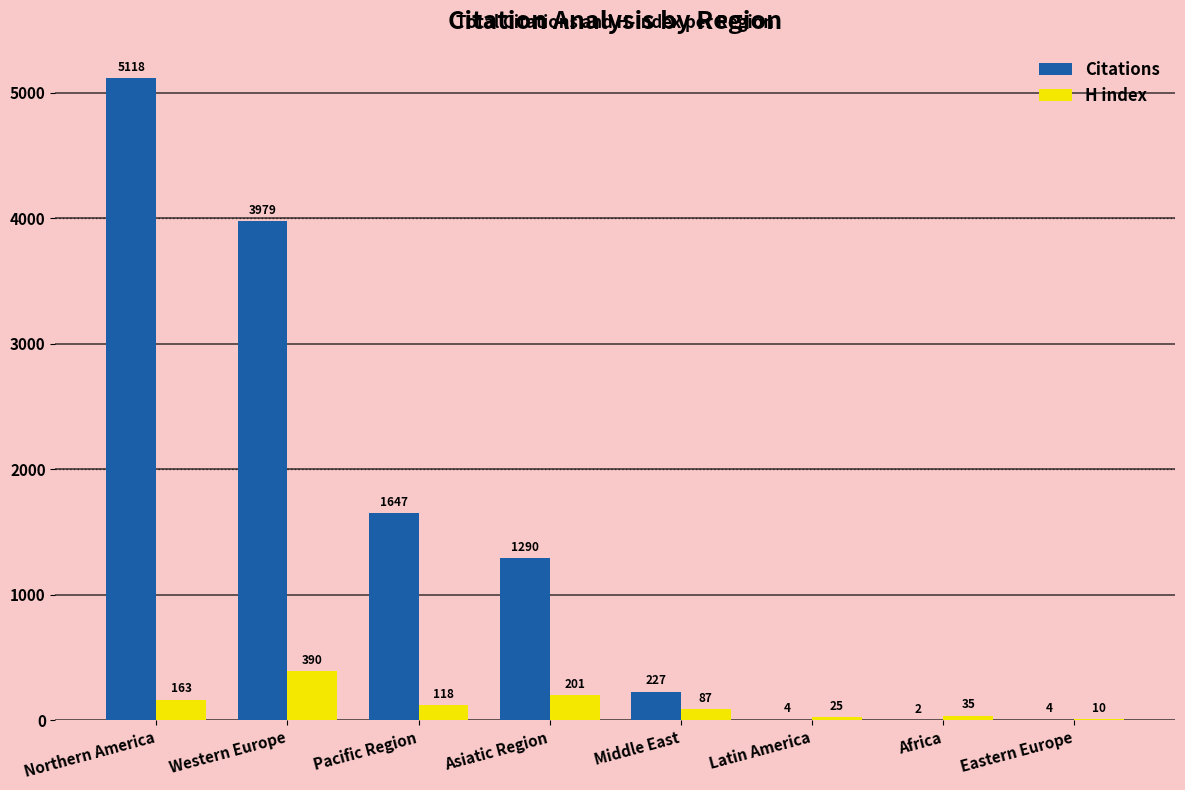

Which series changed the most between Northern America and Africa?

Citations